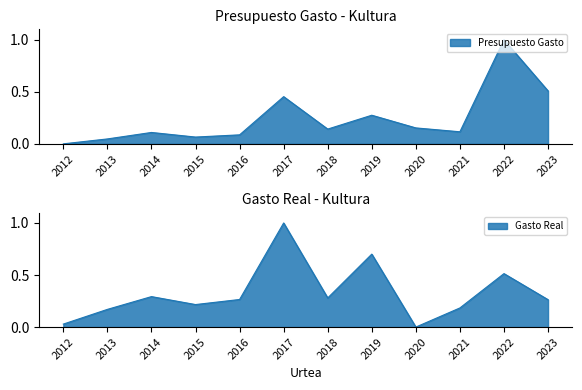

Which series ends up on top after the final intersection of Presupuesto Gasto and Gasto Real?

Presupuesto Gasto